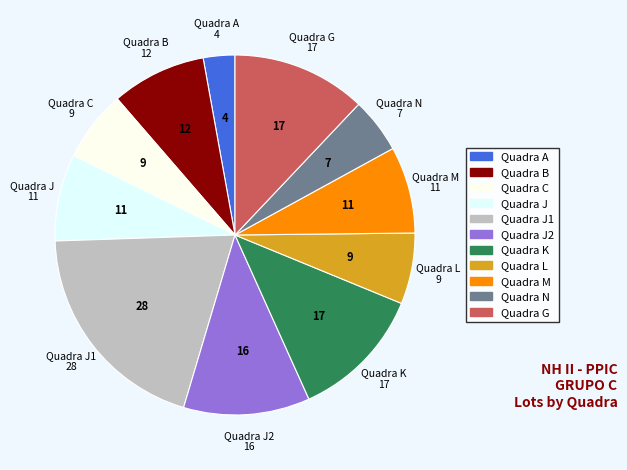

Count the number of slices in the pie.

11